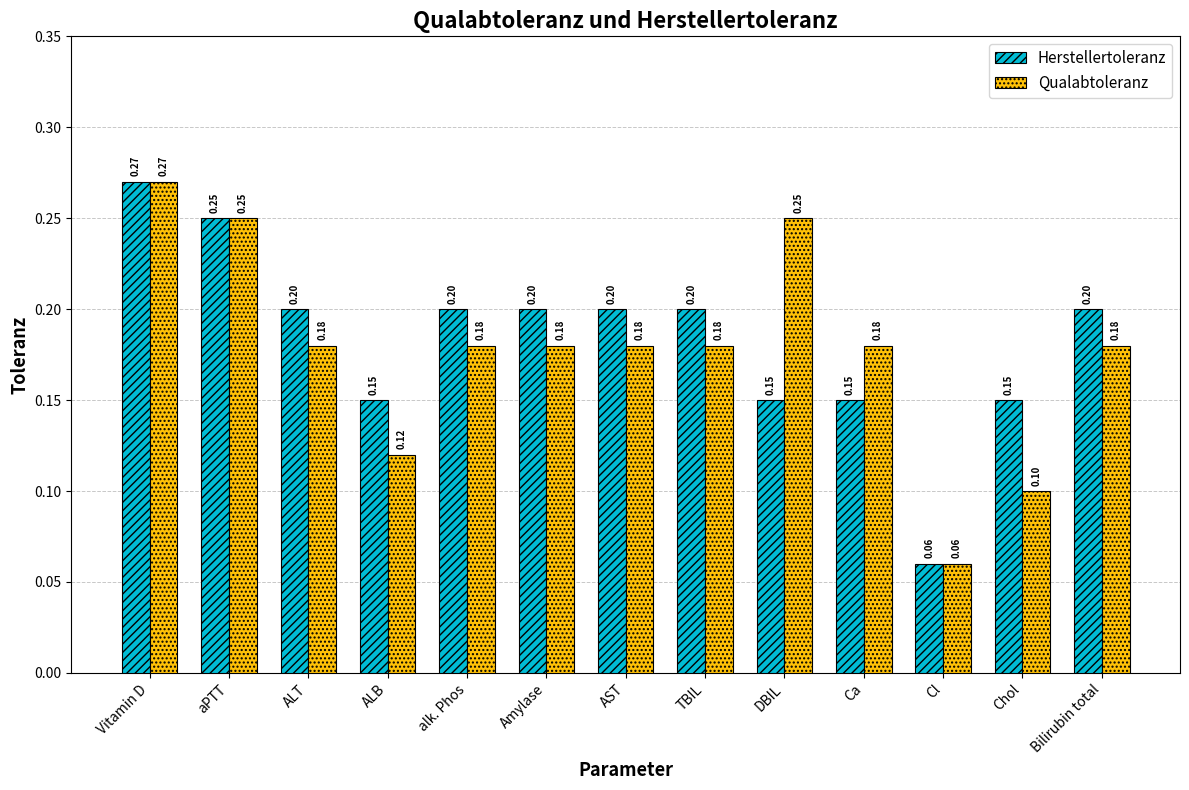

Rank the series by their average value, from lowest to highest.

Qualabtoleranz, Herstellertoleranz